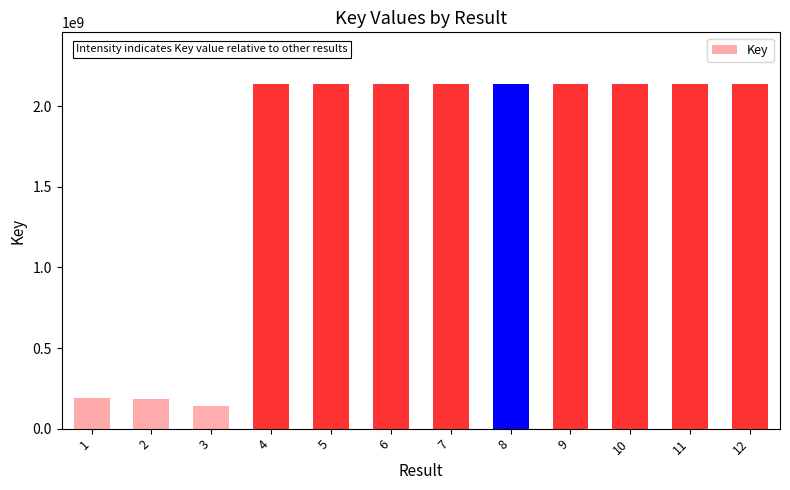

What is the value of the 10th bar from the left?

2137757116